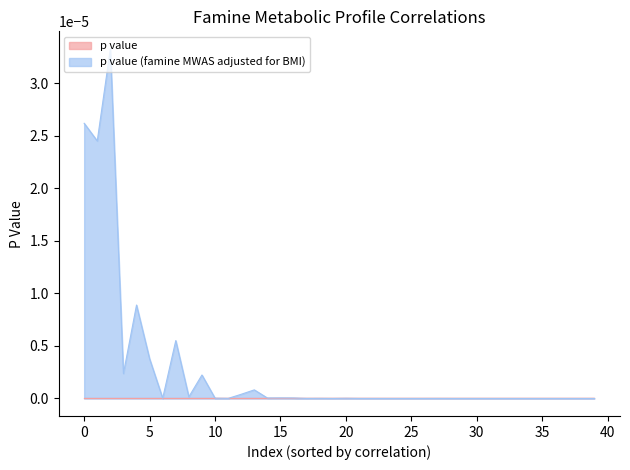

The p value series shows 0.0 at 16. True or false?

False